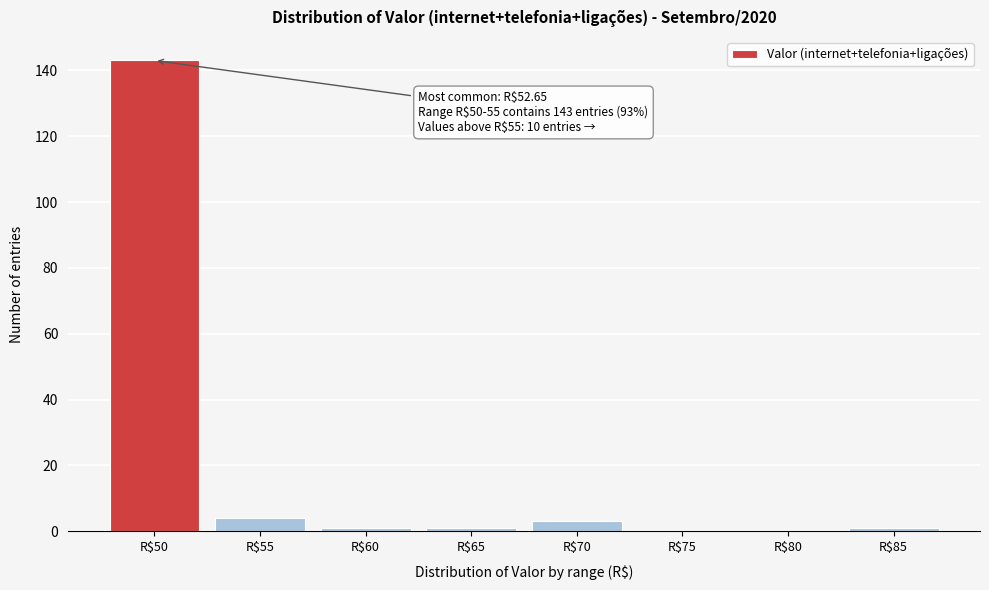

Is it true that the value at R$75 is -93?

False